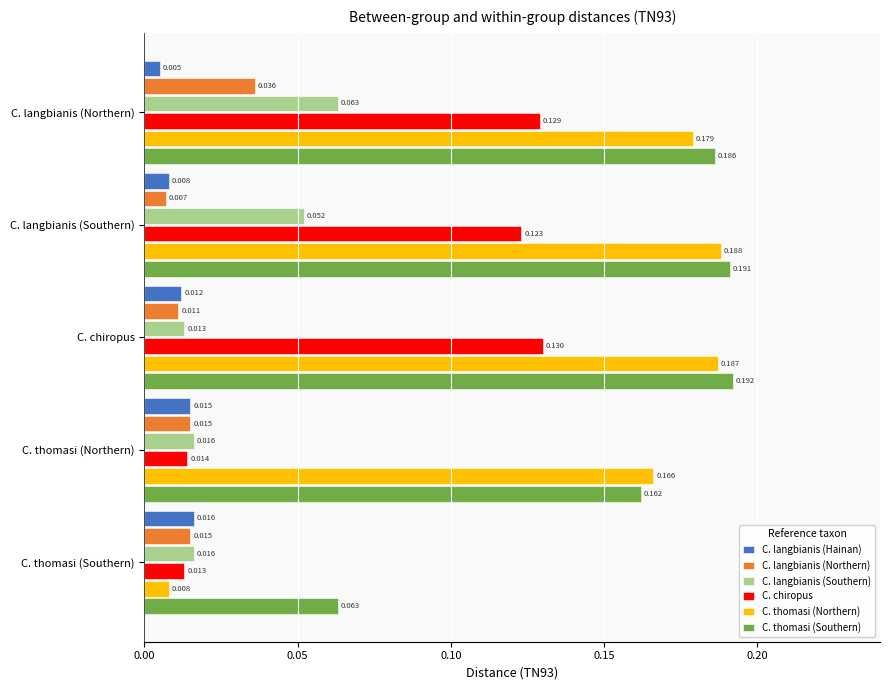

Which series has the widest spread of values?

C. thomasi (Northern)